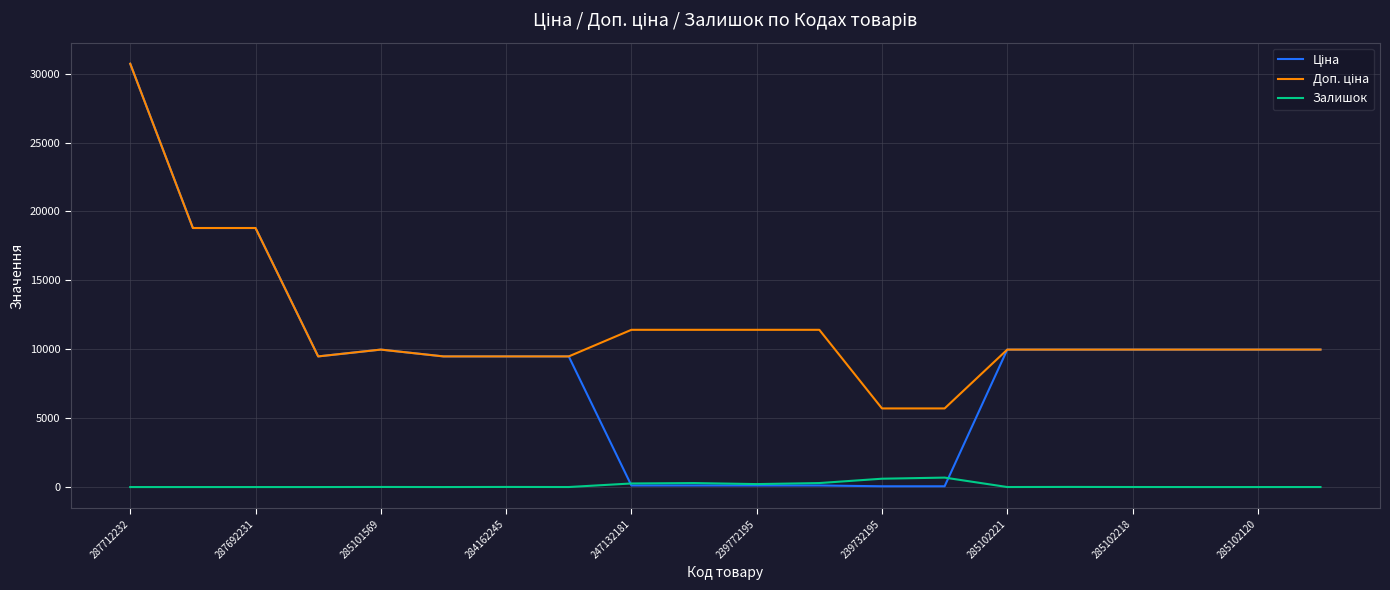

Reading left to right, extract all data points from this chart.

Ціна: 30717.1	18796.8	18796.8	9480.1	9975.0	9480.1	9480.1	9480.1	114.1	114.1	114.1	114.1	57.0	57.0	9975.0	9975.0	9975.0	9975.0	9975.0	9975.0
Доп. ціна: 30717.1	18796.8	18796.8	9480.1	9975.0	9480.1	9480.1	9480.1	11410.0	11410.0	11410.0	11410.0	5705.0	5705.0	9975.0	9975.0	9975.0	9975.0	9975.0	9975.0
Залишок: 0.0	0.0	0.0	0.0	7.0	0.0	8.0	2.0	260.0	290.0	215.0	290.0	605.0	686.0	2.0	9.0	3.0	0.0	0.0	1.0